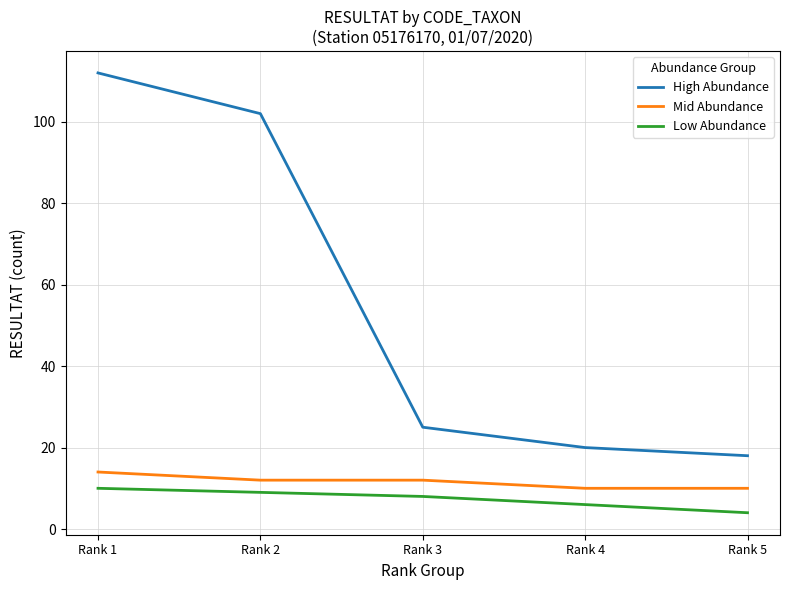

Rank the series by their maximum value, from lowest to highest.

Low Abundance, Mid Abundance, High Abundance